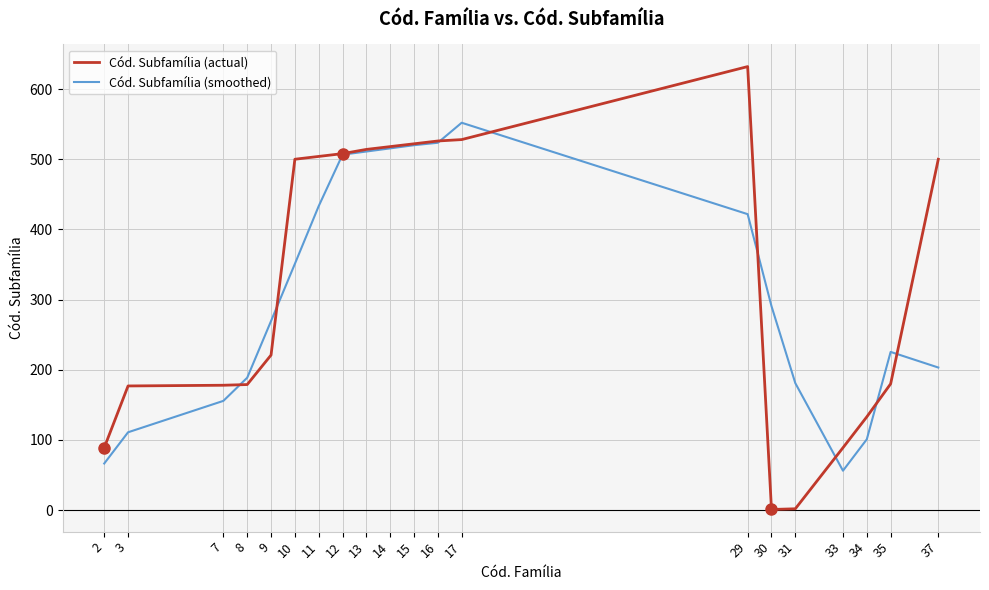

Which series has the widest spread of values?

Cód. Subfamília (actual)